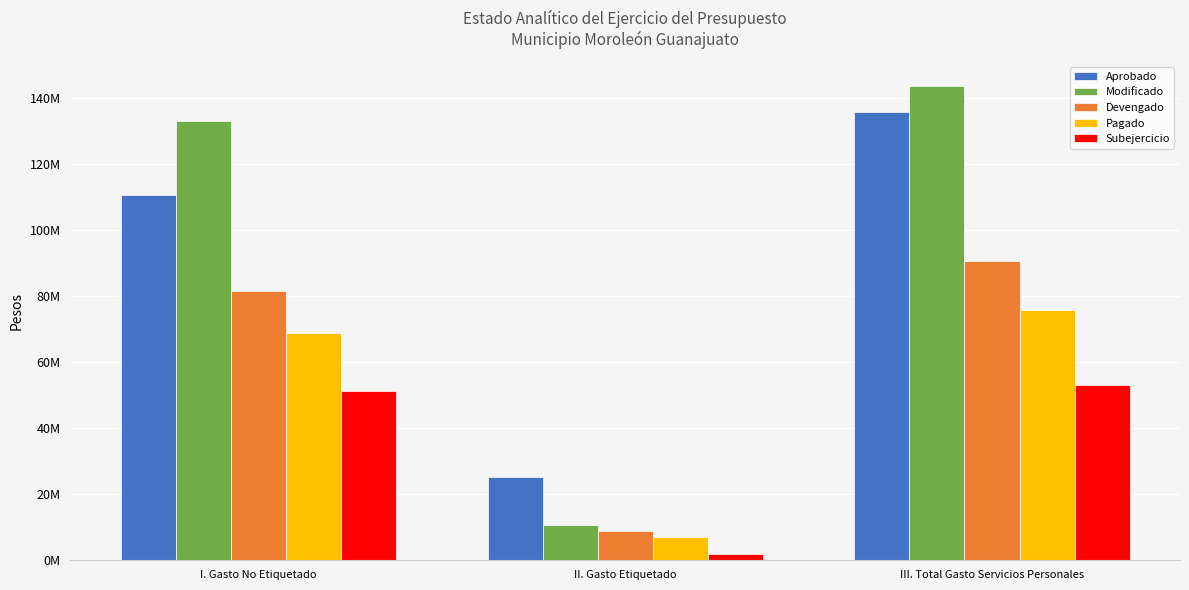

Between III. Total Gasto Servicios Personales and II. Gasto Etiquetado, which is larger?

III. Total Gasto Servicios Personales